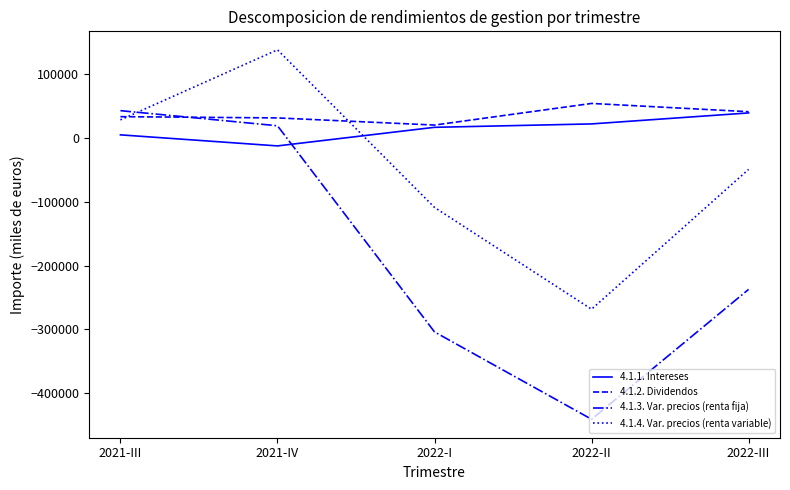

Is the value of 4.1.1. Intereses at 2022-II greater than the value of 4.1.3. Var. precios (renta fija) at 2022-I?

Yes